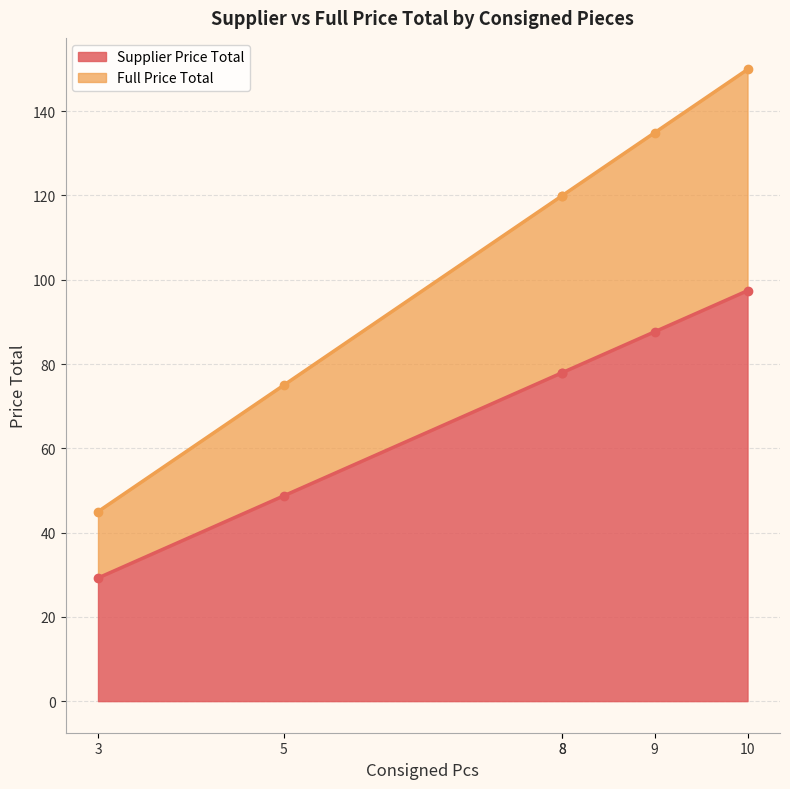

Is the value of Full Price Total at red stripes (MWV1) greater than the value of Supplier Price Total at dark blue stripes (MWV2)?

Yes